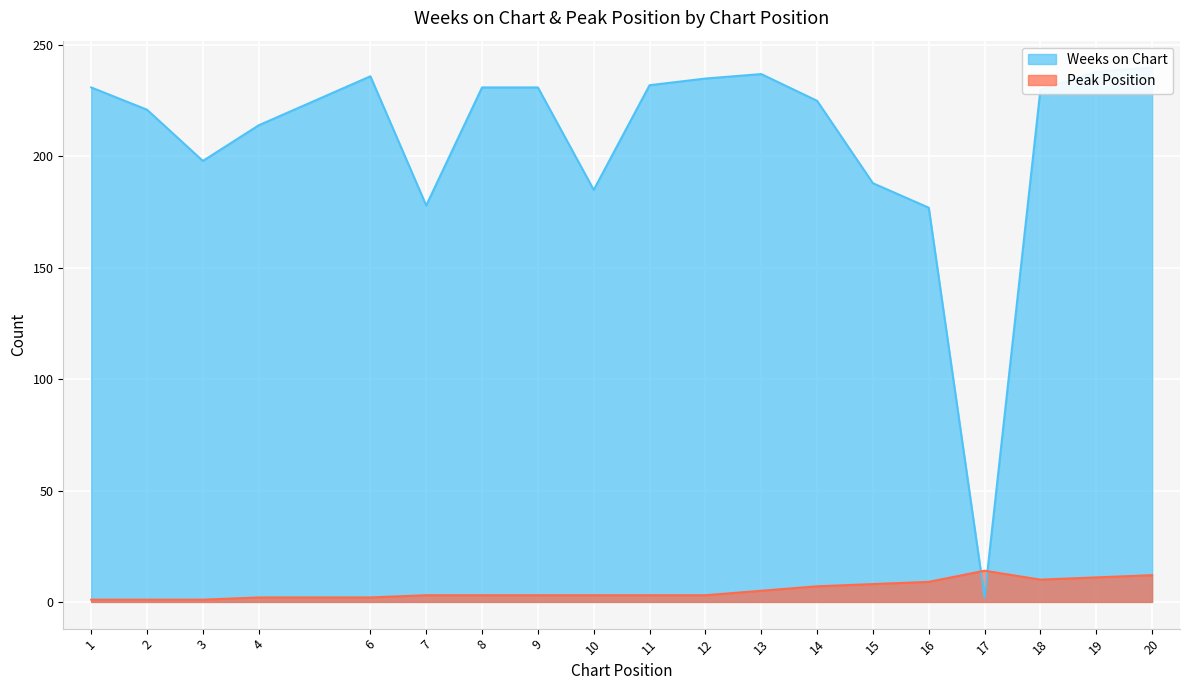

What is the highest value of the Weeks on Chart series?

240